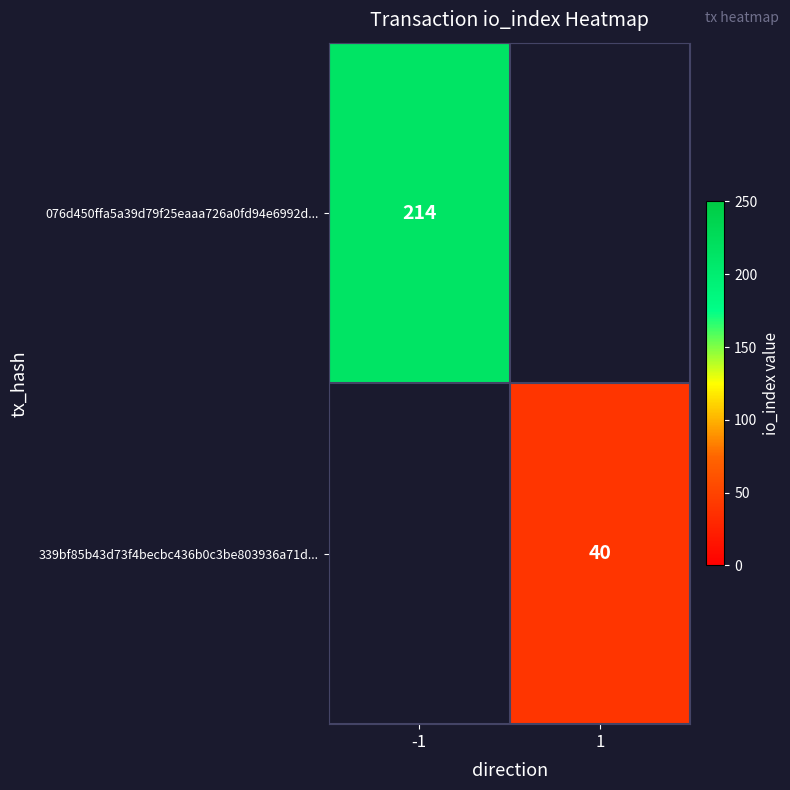

Which has a higher value, 1 or -1?

-1